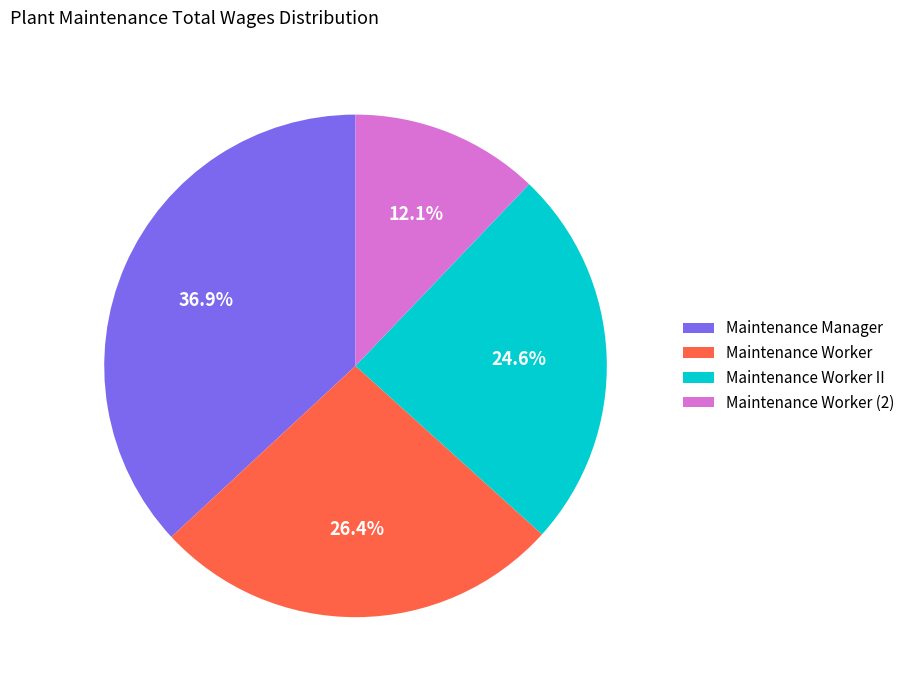

The Maintenance Worker II slice represents 25% of the pie. True or false?

True